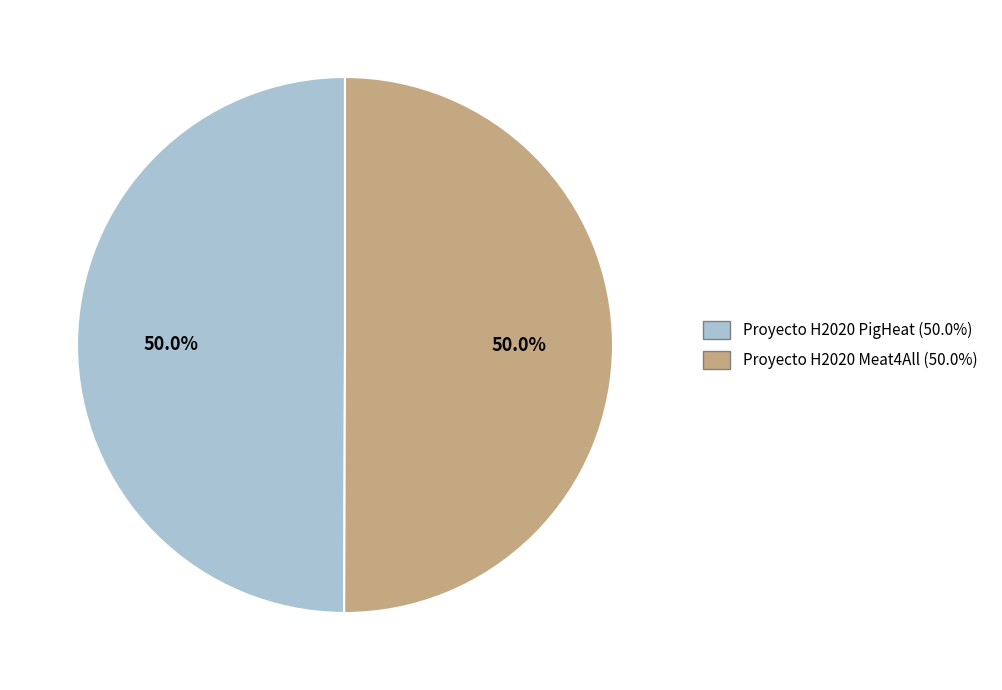

What percentage is NOT represented by Proyecto H2020 PigHeat?

50.0%